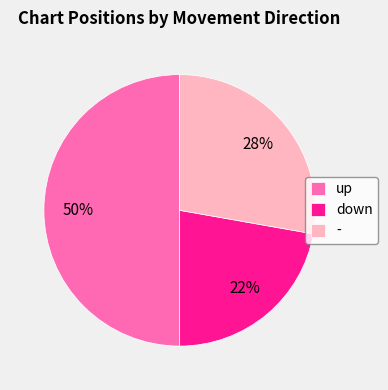

To the nearest percent, what is the combined percentage of - and up?

78%